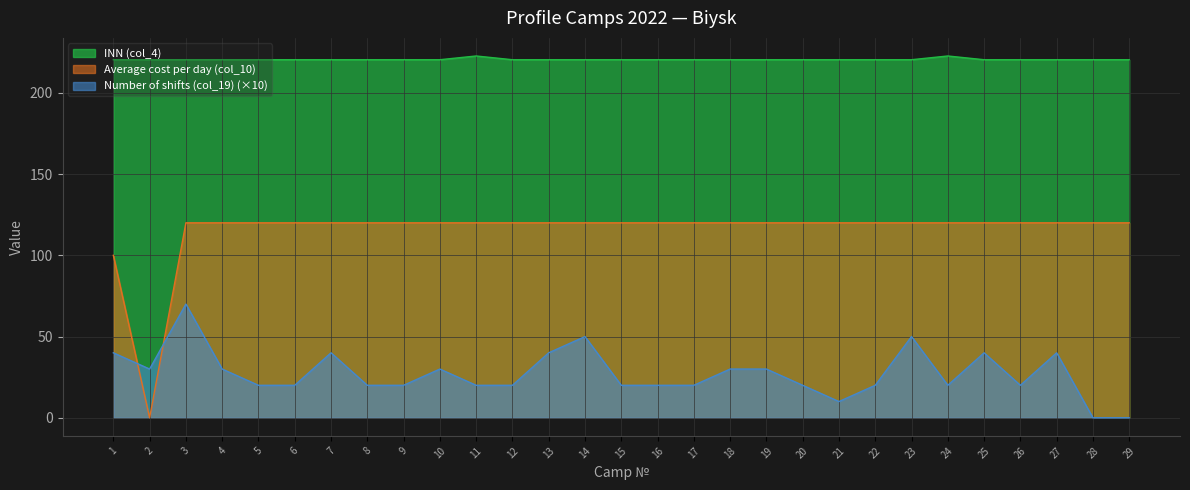

What is the difference between the second highest and minimum values in the Average cost per day (col_10) series?

120.0